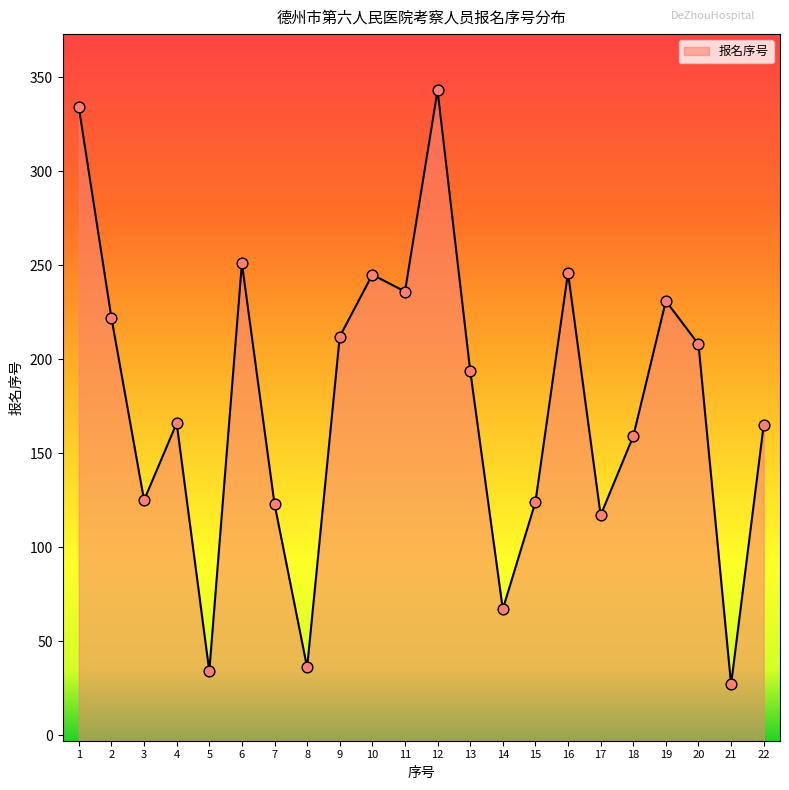

What is the ratio of the value at 12 to the value at 4?

2.1